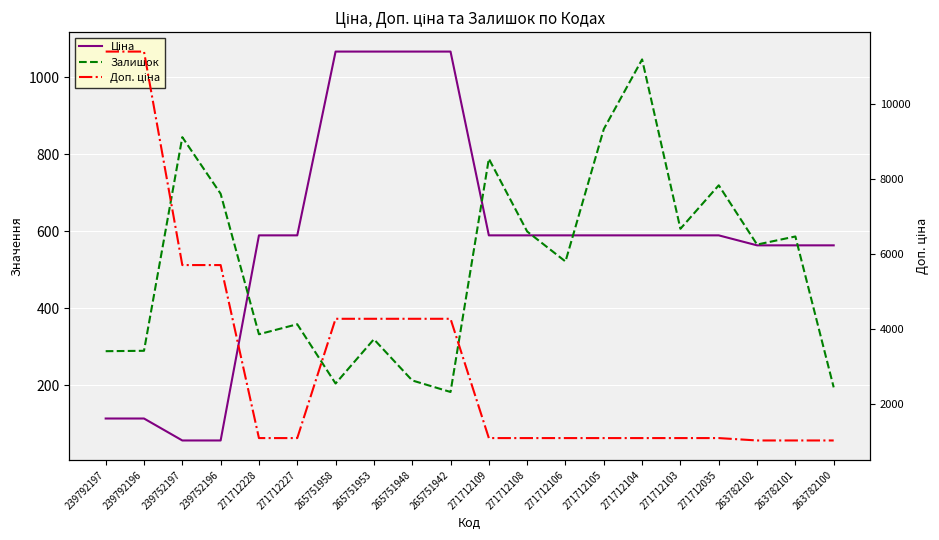

What position from the right is 271712108?

9